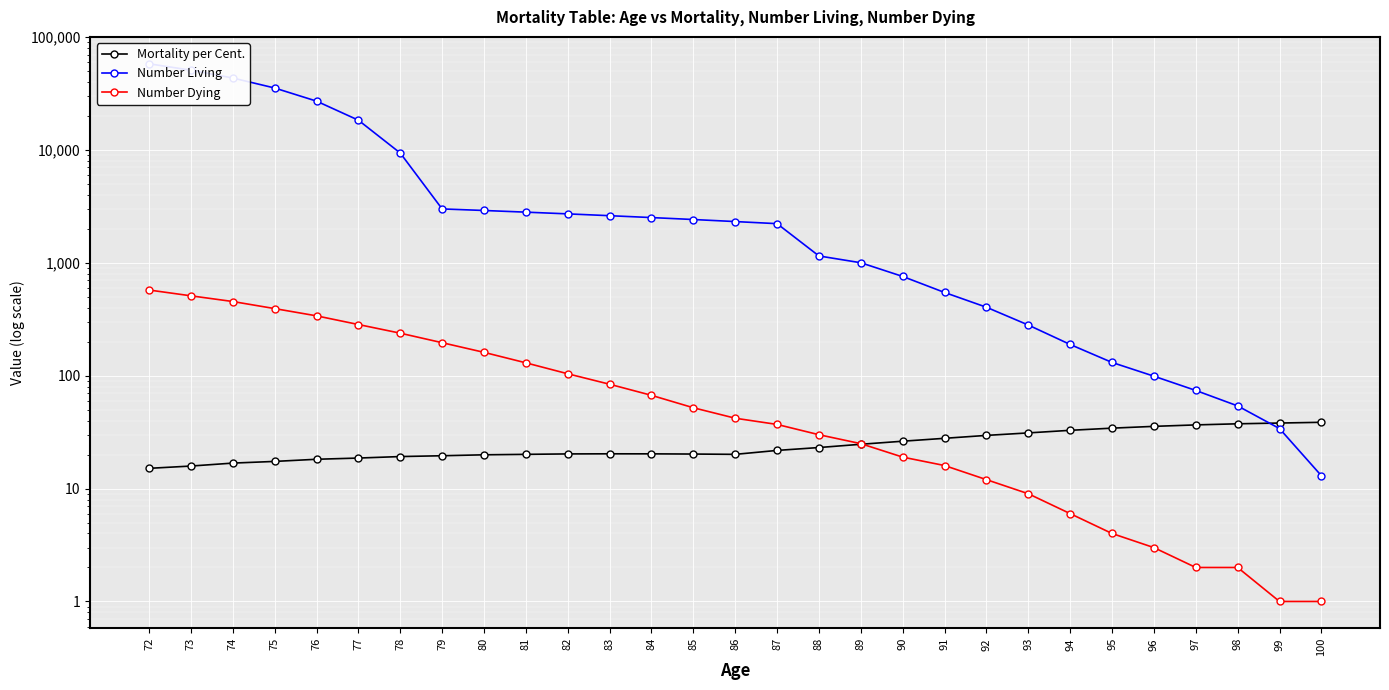

Read the Number Dying value at 72.

574.0